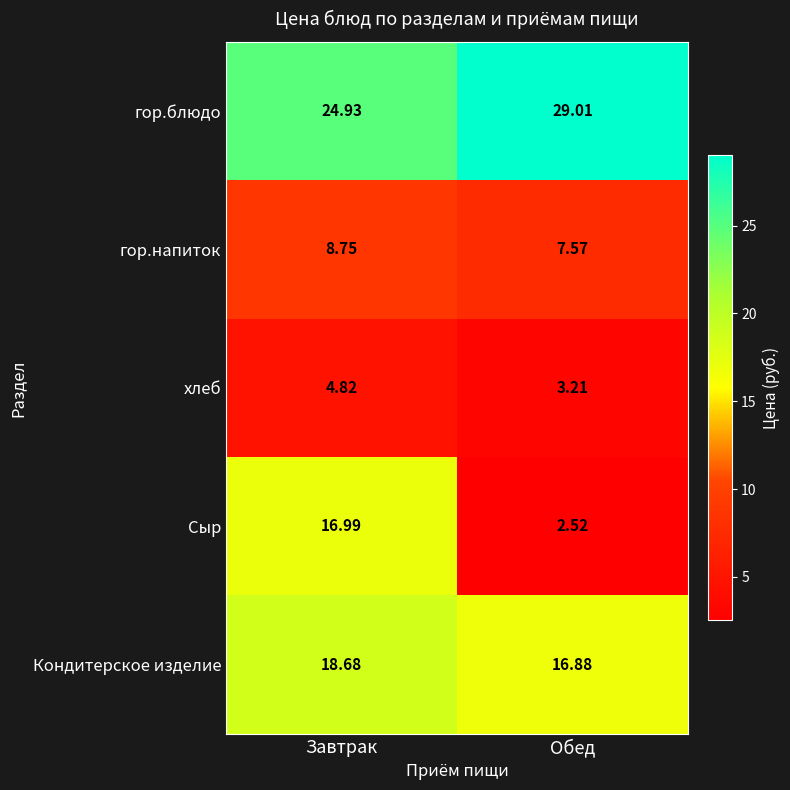

What is the difference between the highest and lowest values at Завтрак?

20.1